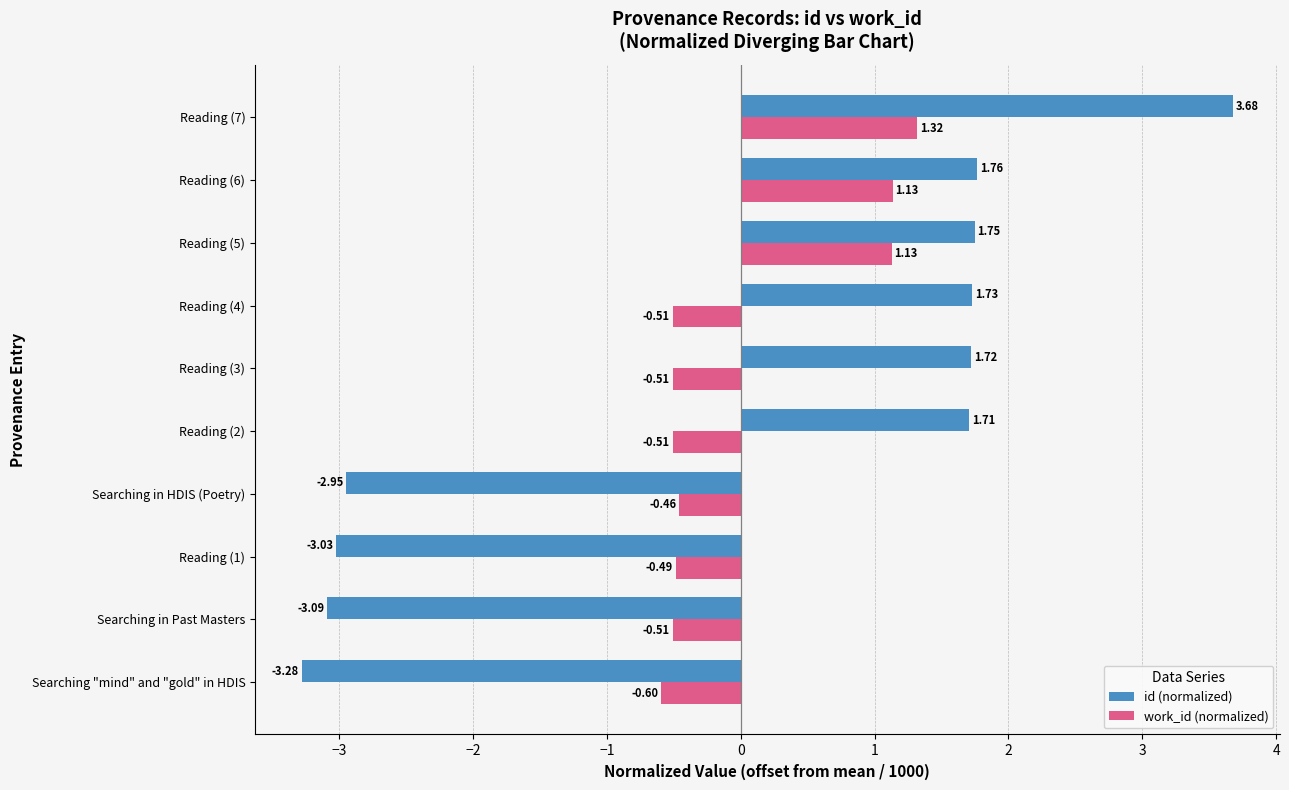

Where is work_id (normalized) nearest to the value 0?

Searching in HDIS (Poetry)